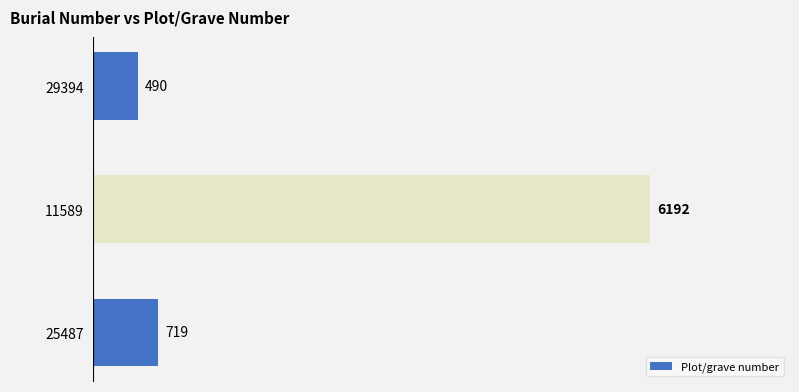

At which label is the value closest to 3341?

25487